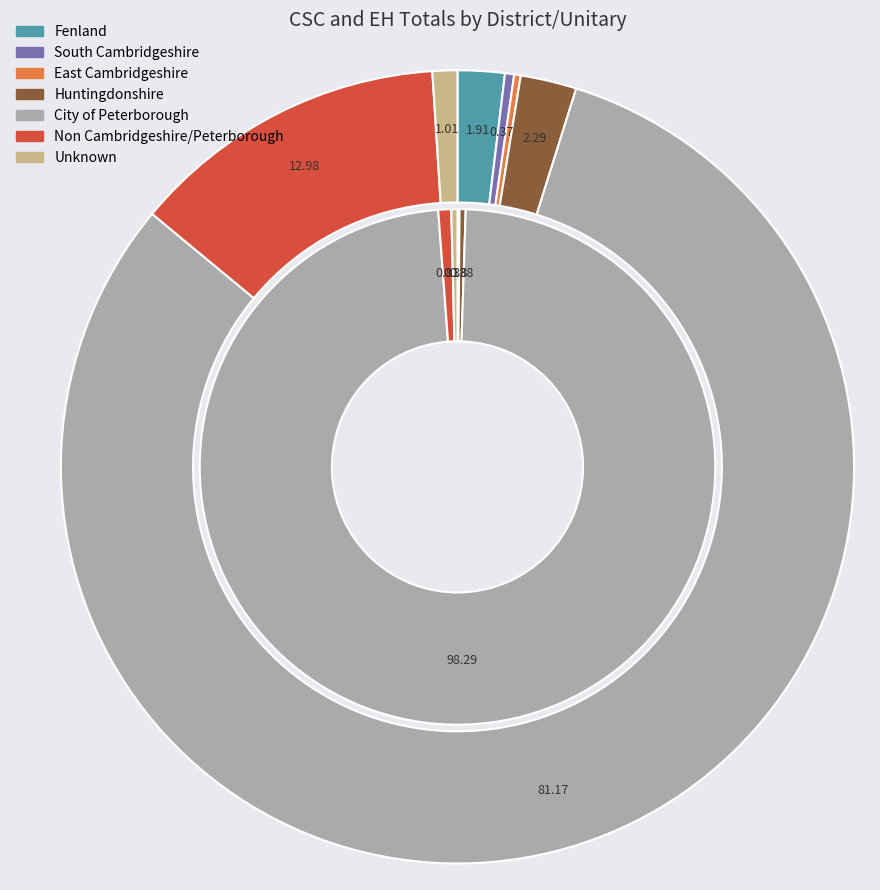

How many segments does this pie chart have?

7